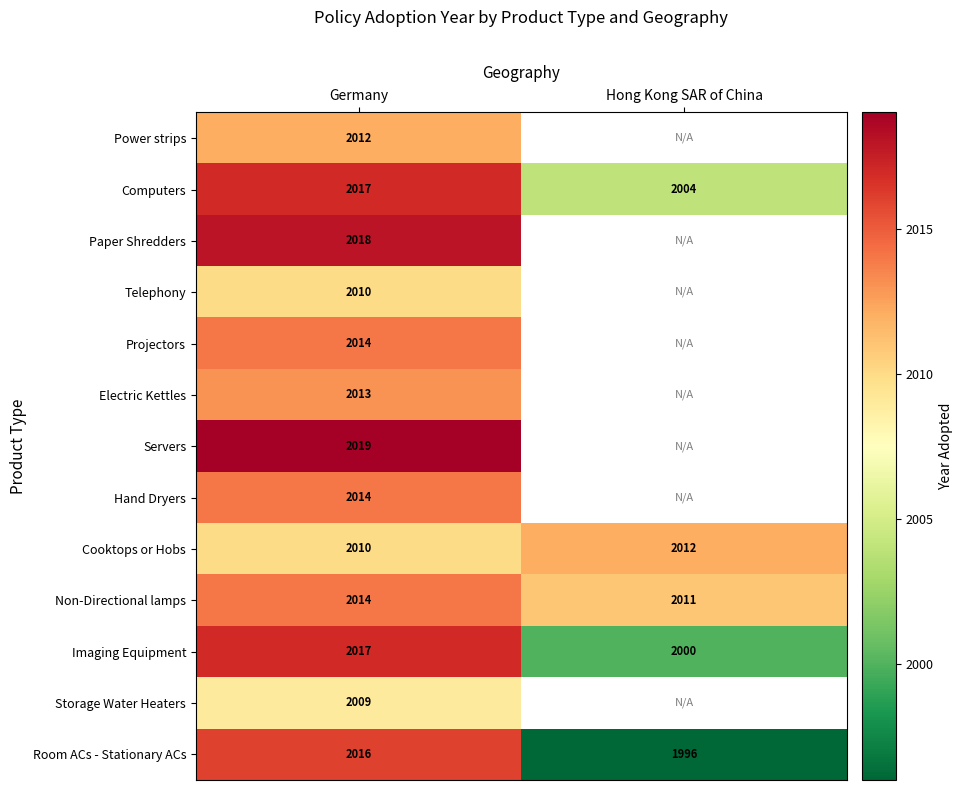

Is it true that Paper Shredders equals 1387 at Germany?

False